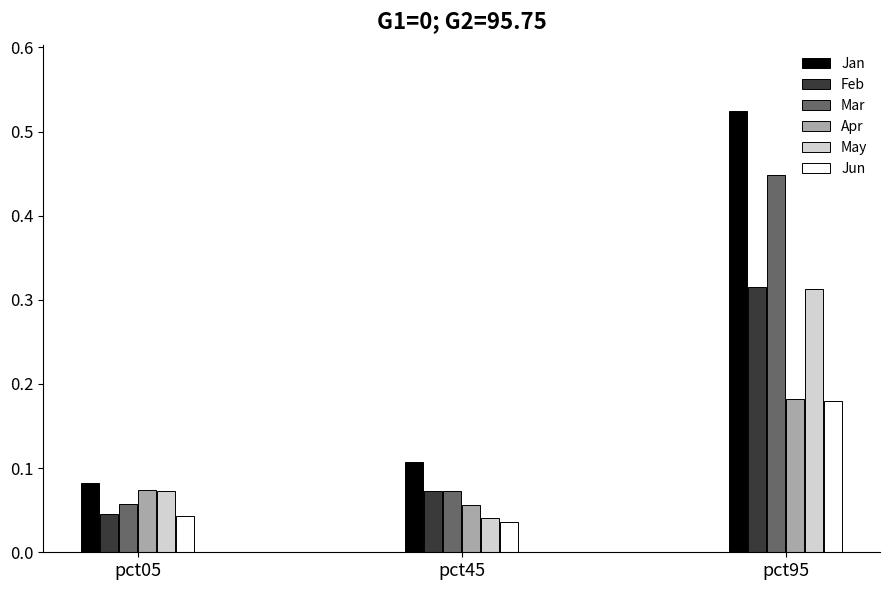

Rank the categories by May value from lowest to highest.

pct45, pct05, pct95